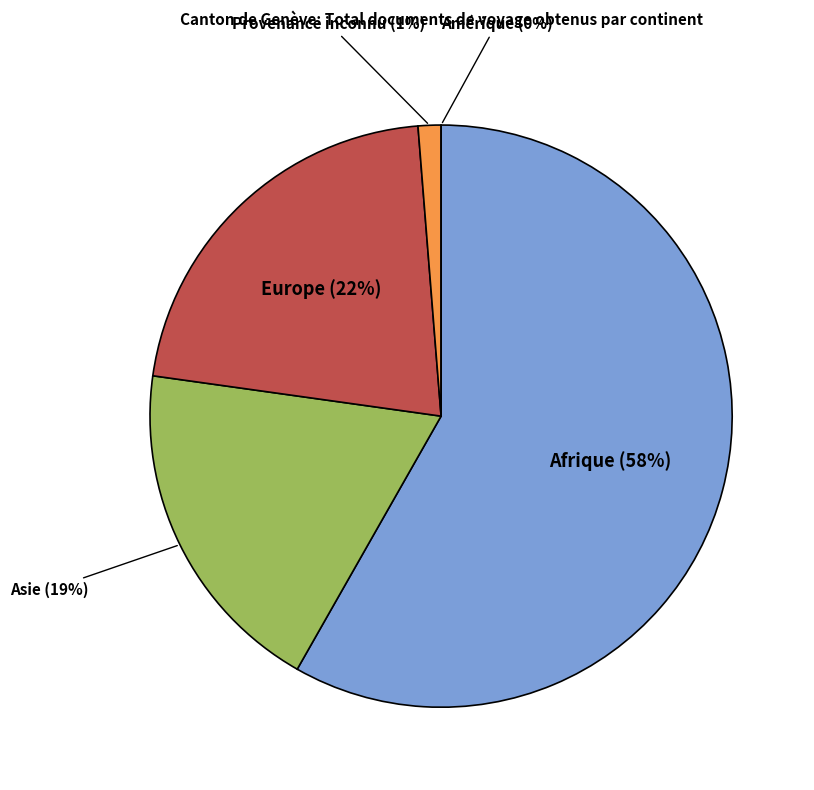

Between Asie and Provenance inconnu, which is larger?

Asie